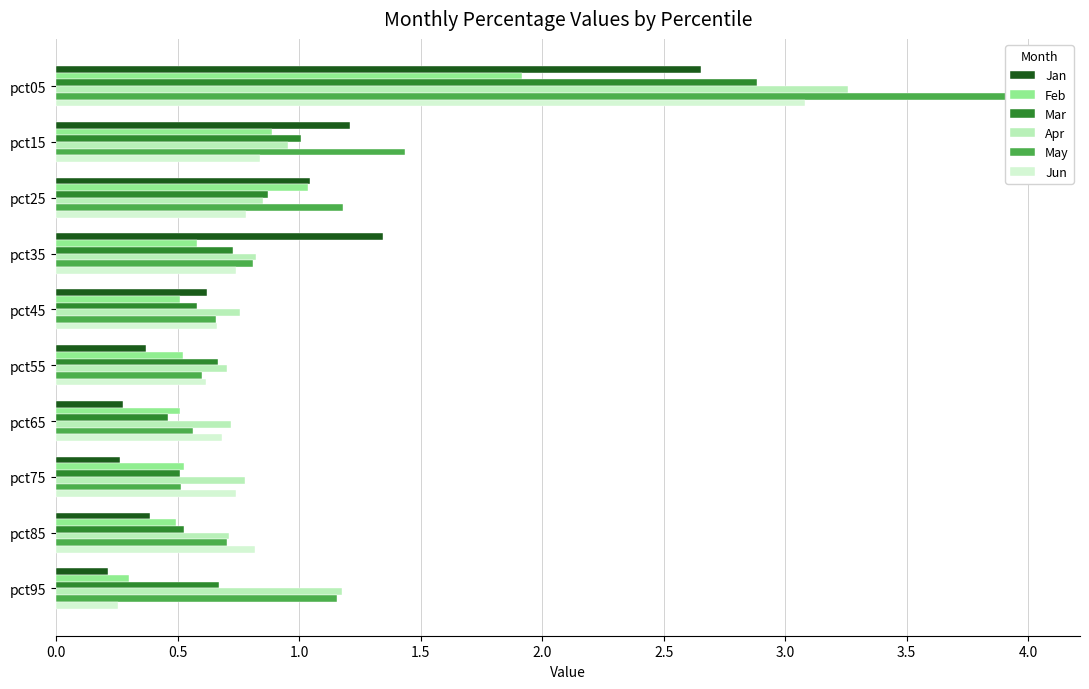

Reading right to left, list all the values displayed in this chart.

Jan: 0.2	0.4	0.3	0.3	0.4	0.6	1.3	1.0	1.2	2.7
Feb: 0.3	0.5	0.5	0.5	0.5	0.5	0.6	1.0	0.9	1.9
Mar: 0.7	0.5	0.5	0.5	0.7	0.6	0.7	0.9	1.0	2.9
Apr: 1.2	0.7	0.8	0.7	0.7	0.8	0.8	0.9	1.0	3.3
May: 1.2	0.7	0.5	0.6	0.6	0.7	0.8	1.2	1.4	4.0
Jun: 0.3	0.8	0.7	0.7	0.6	0.7	0.7	0.8	0.8	3.1